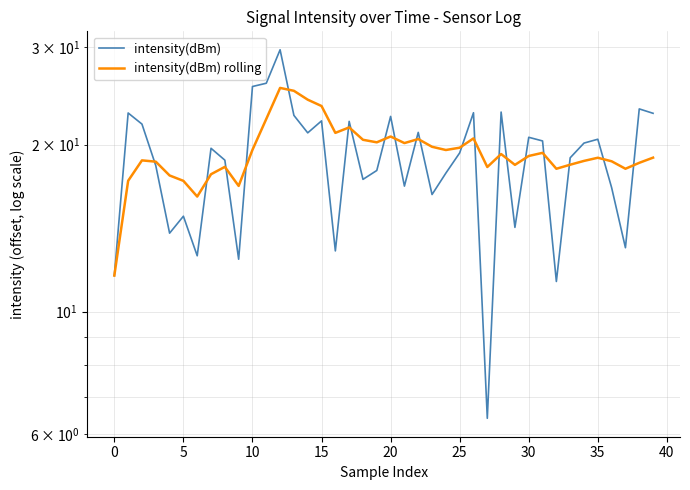

List the series in order of their overall mean, highest first.

intensity(dBm) rolling, intensity(dBm)